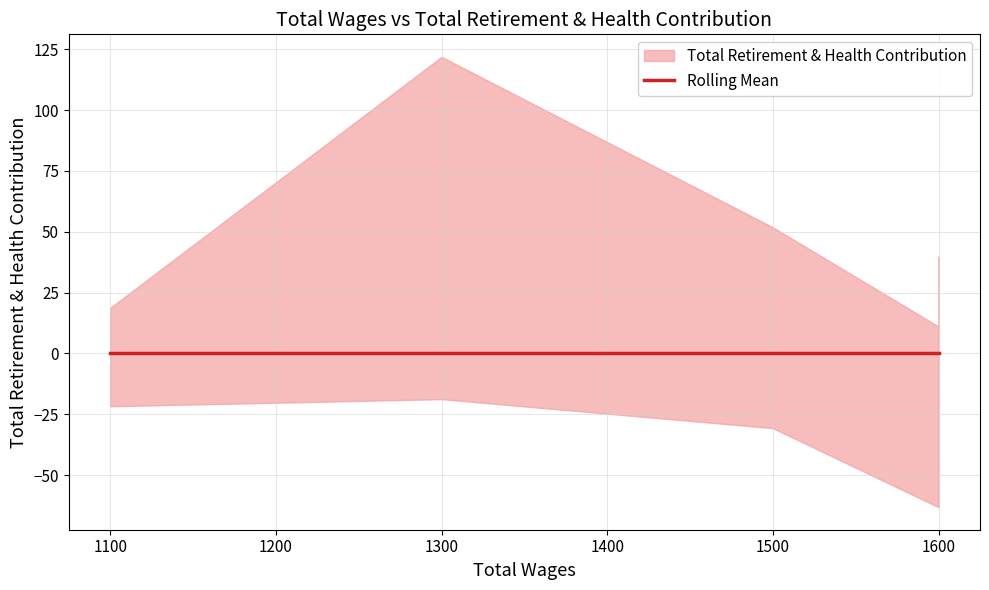

True or false: Total Wages has more than 2 interior local peaks.

False